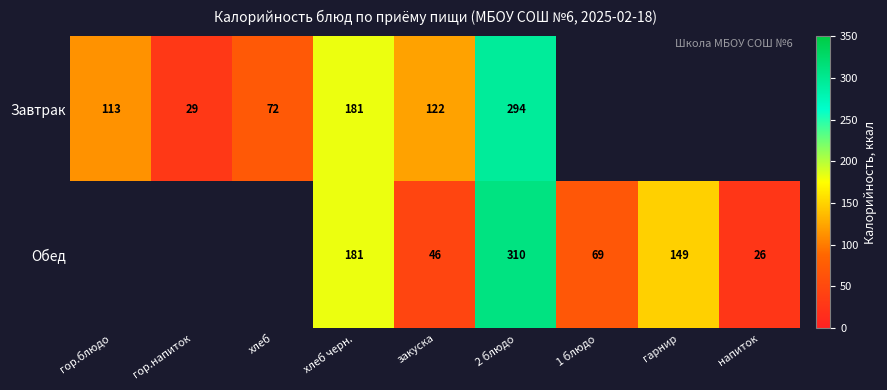

What is the difference between the Завтрак values at гор.блюдо and 2 блюдо?

181